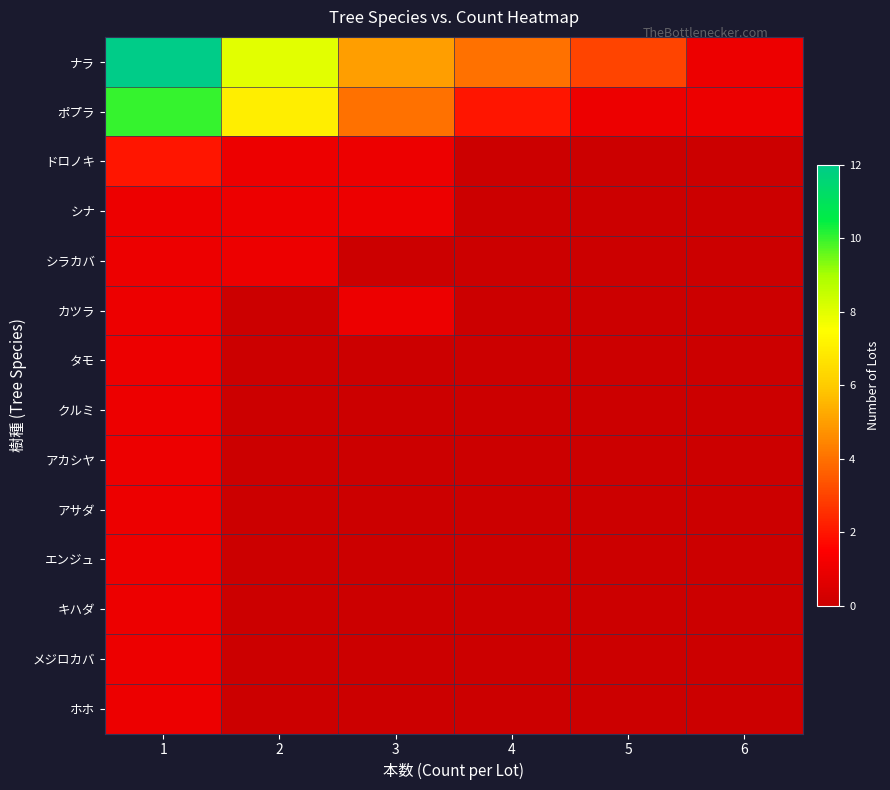

What is the difference between the highest and lowest values at 2?

8